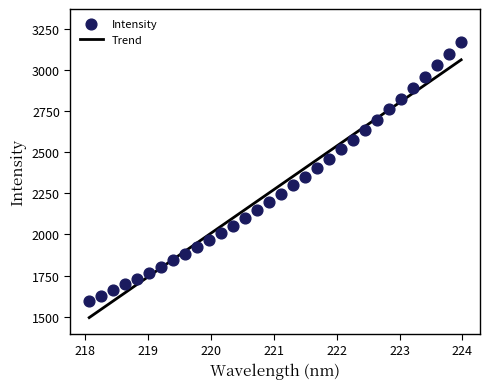

What is the range of X values (max minus min)?

5.9